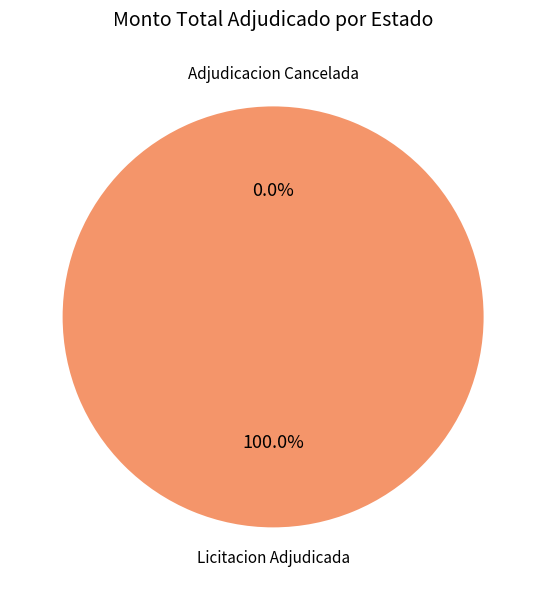

Does Adjudicacion Cancelada account for over 50% of the chart?

No